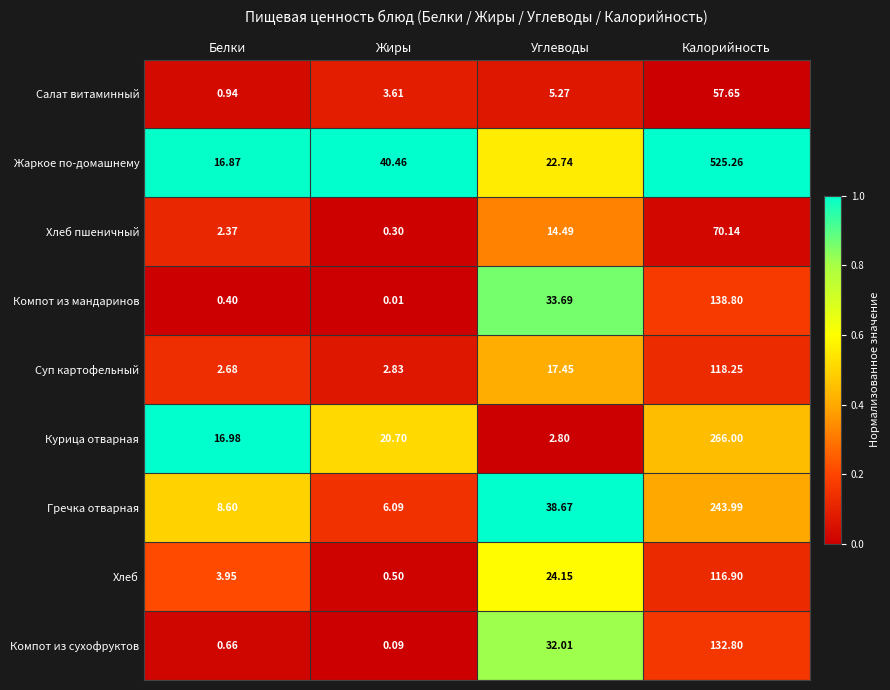

Which series has the largest total across all categories?

Жаркое по-домашнему